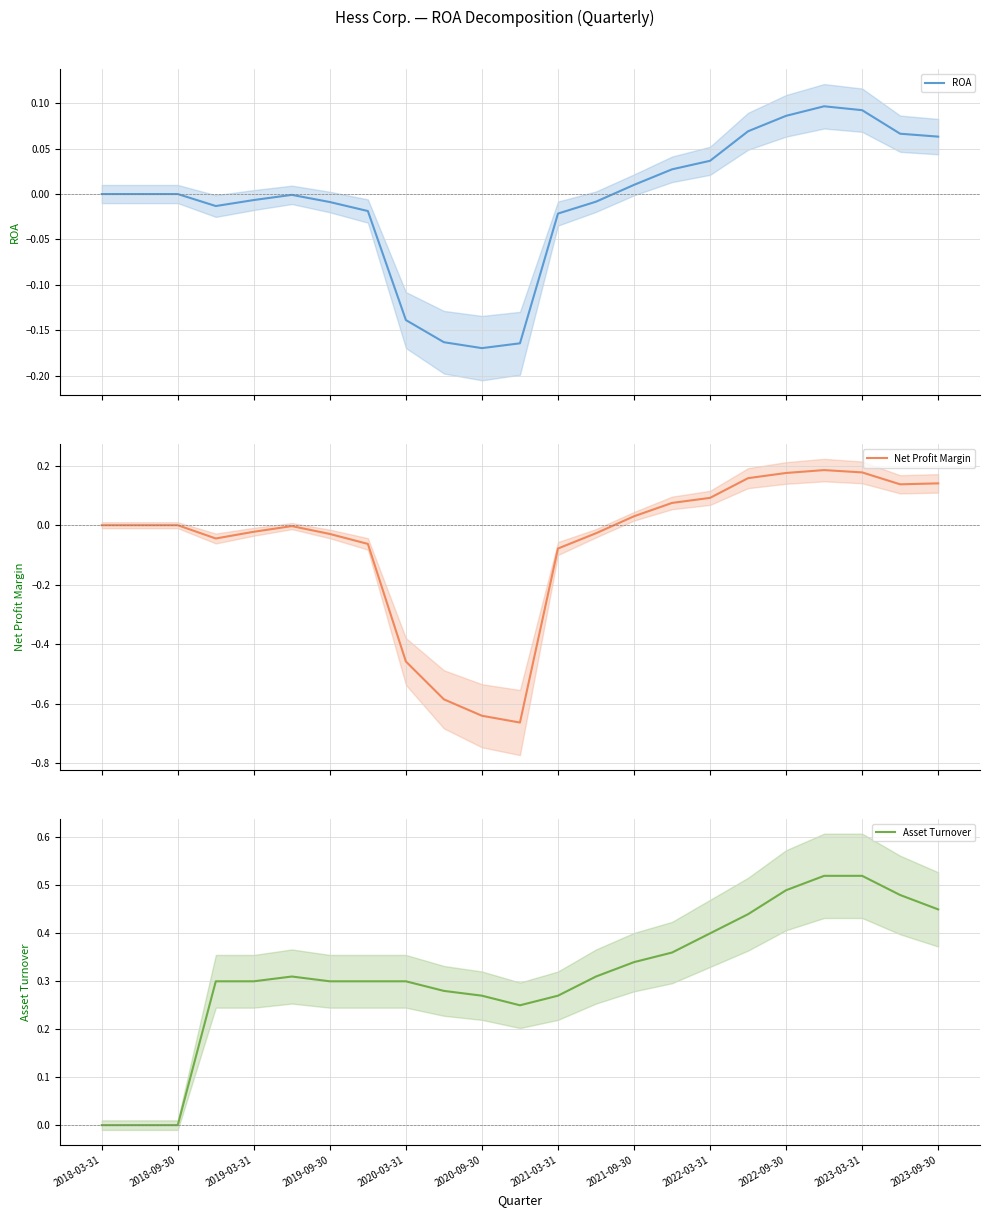

True or false: Asset Turnover and Net Profit Margin cross at least once.

False